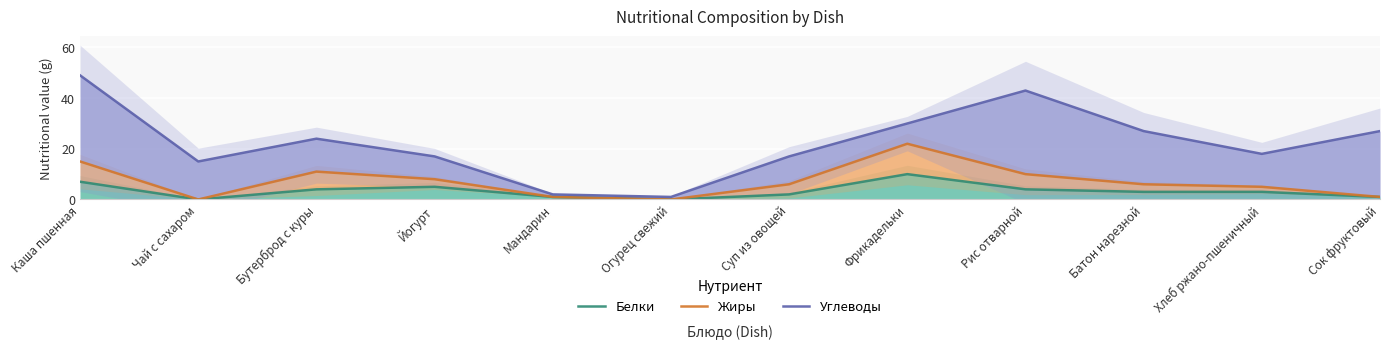

At Йогурт, list the series in order from largest to smallest.

Углеводы, Жиры, Белки